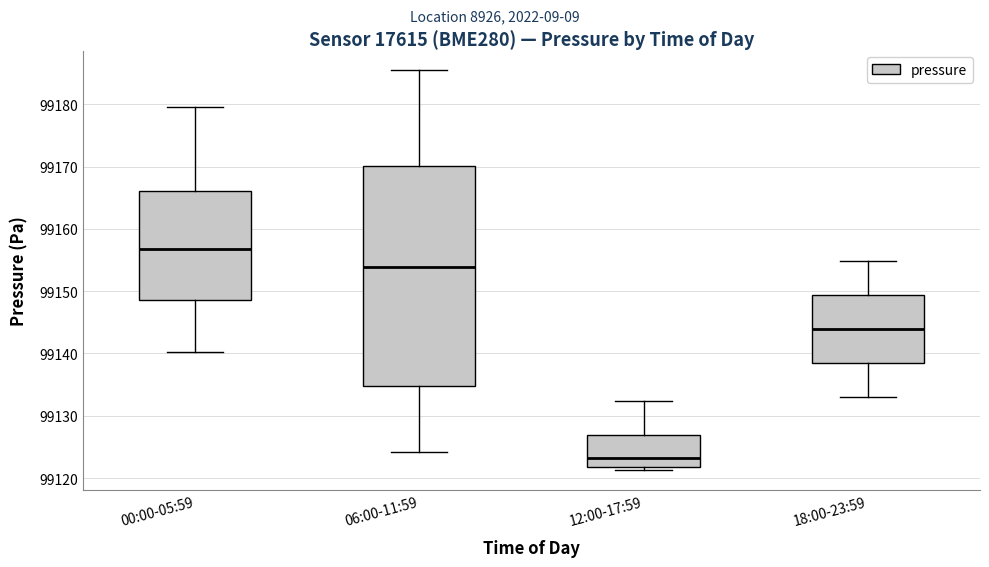

Where is the lower edge of the box for 18:00-23:59 on the y-axis? The values are not printed on the chart, so give them approximately, as read against the axis.

99138